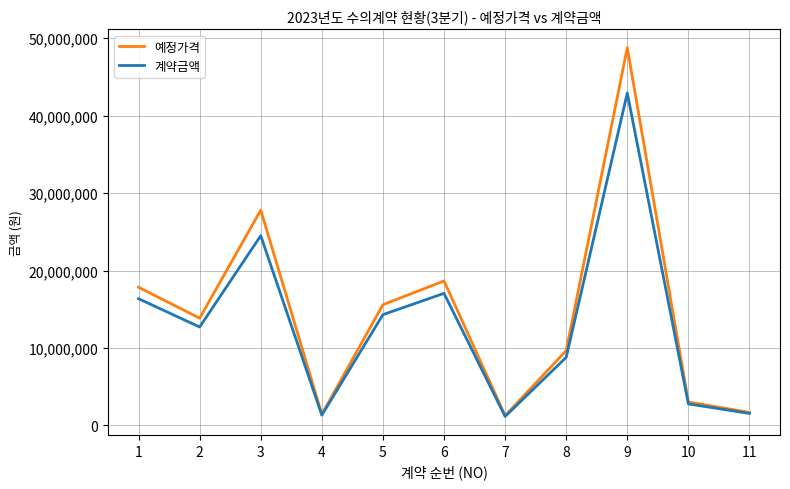

What is the lowest value of the 계약금액 series?

1149000